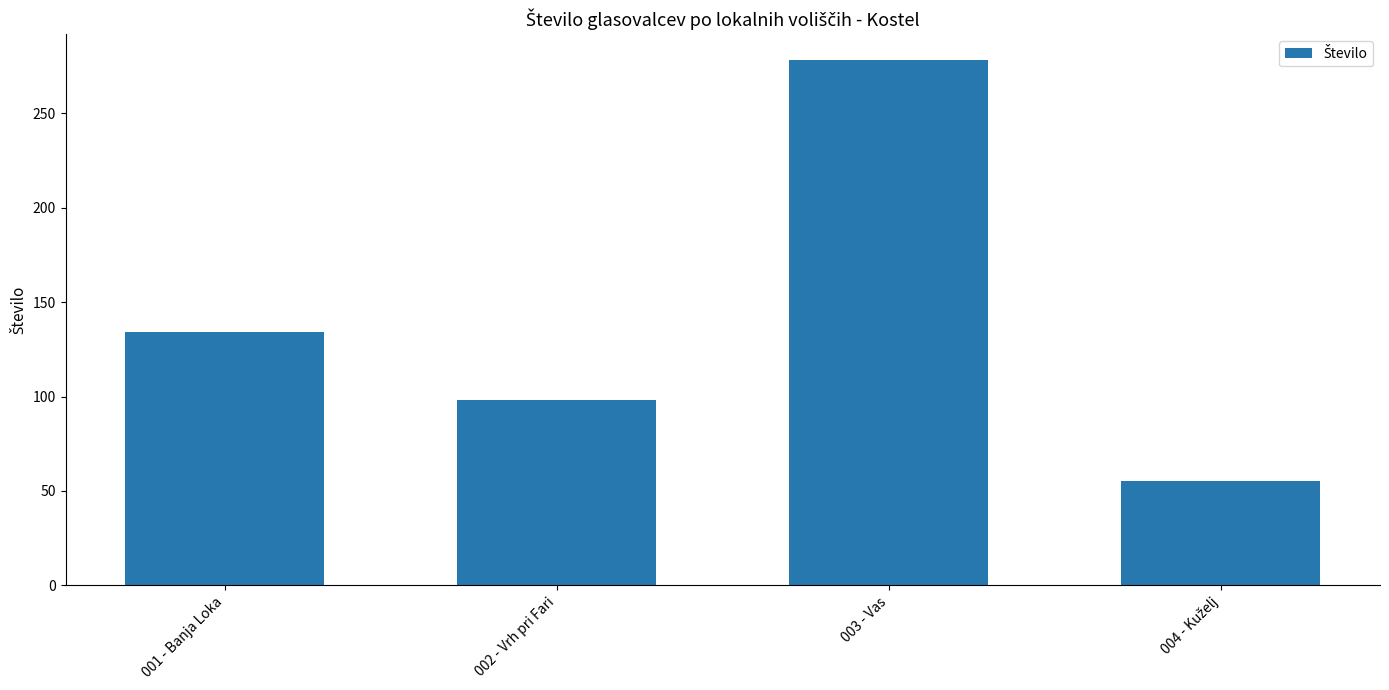

Which label corresponds to the largest value in the chart?

003 - Vas